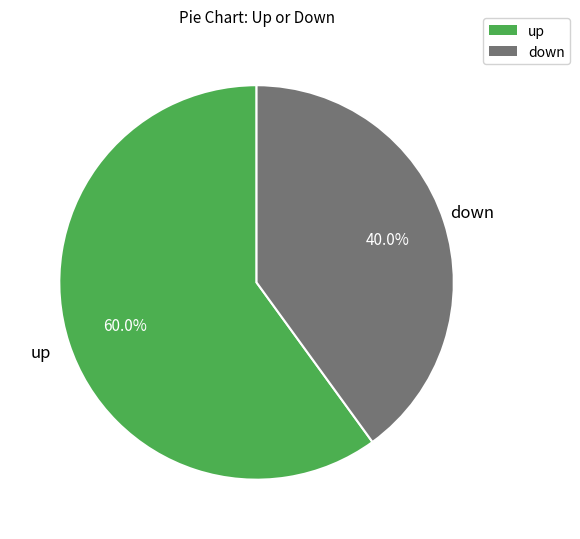

The down slice represents 40% of the pie. True or false?

True